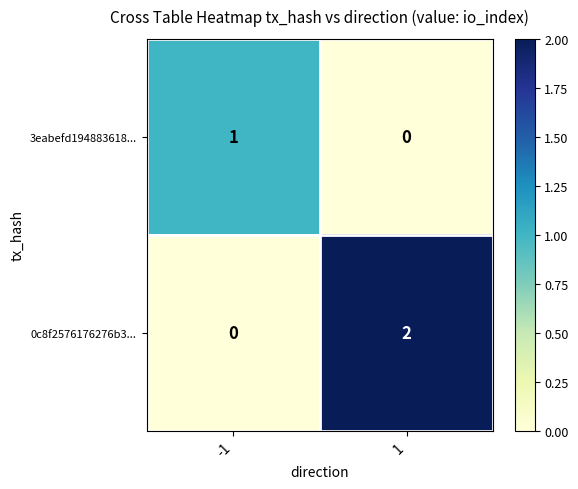

Which series has the largest total across all categories?

0c8f2576176276b3...